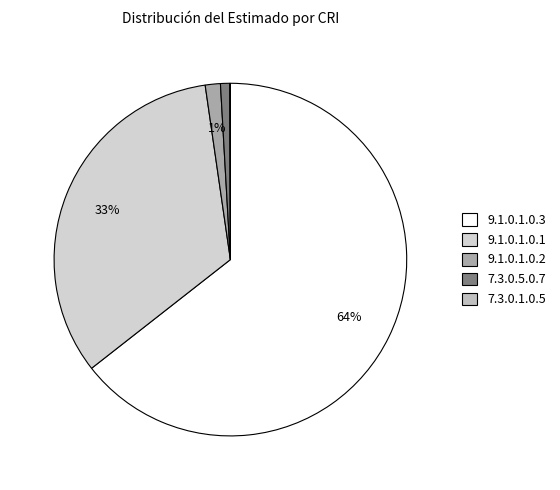

Combined, do 9.1.0.1.0.2 and 9.1.0.1.0.1 account for over 50%?

No